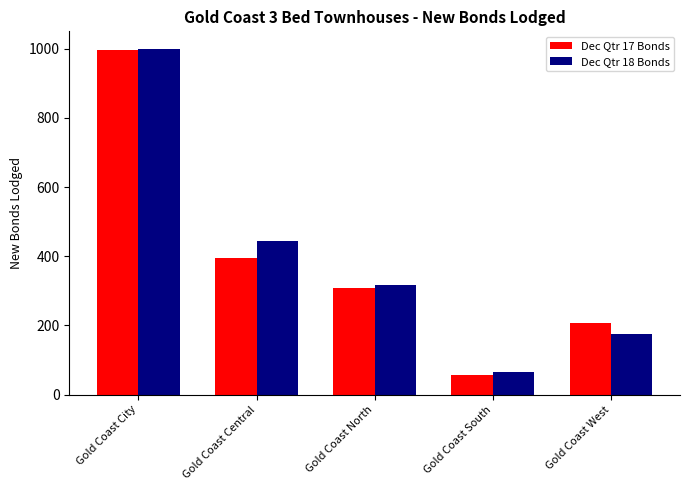

What is the value of the Dec Qtr 17 Bonds bar at the 2nd from the left?

394